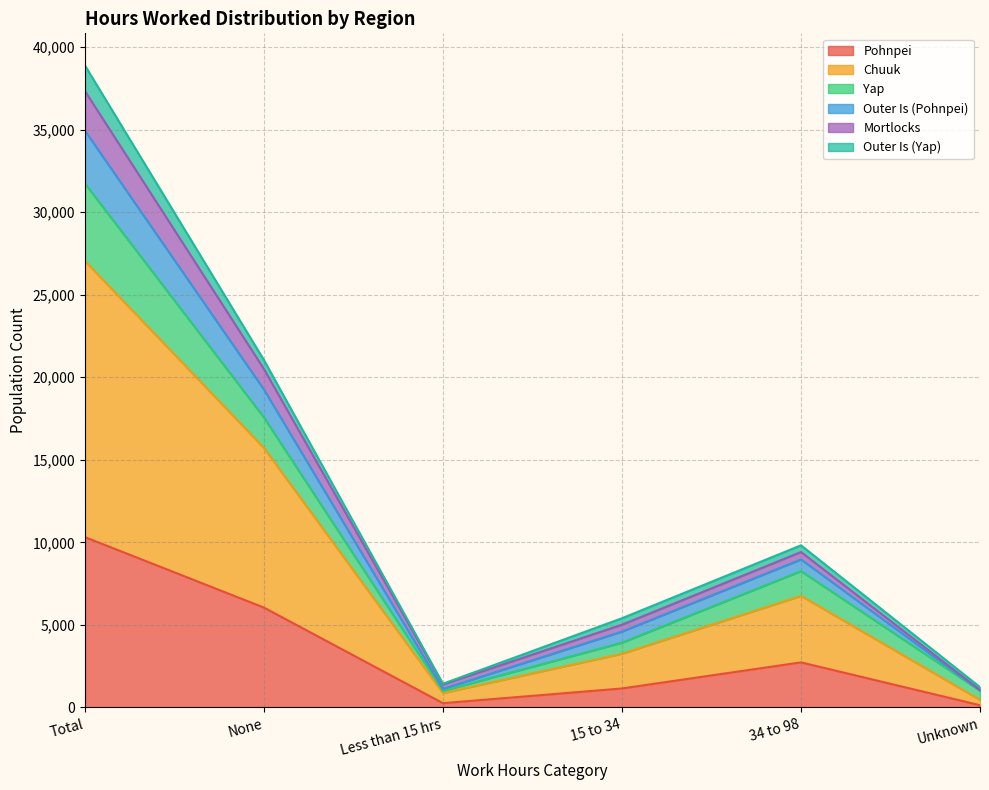

Is it true that Outer Is (Pohnpei) equals 8901 at None?

False